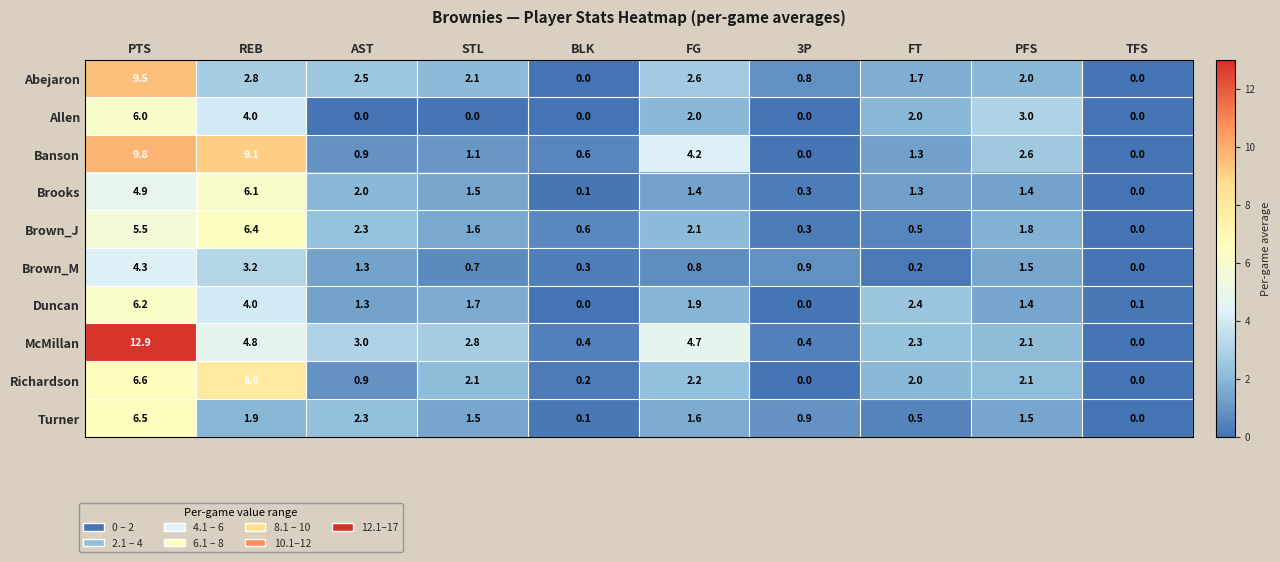

How many series are shown in this chart?

10